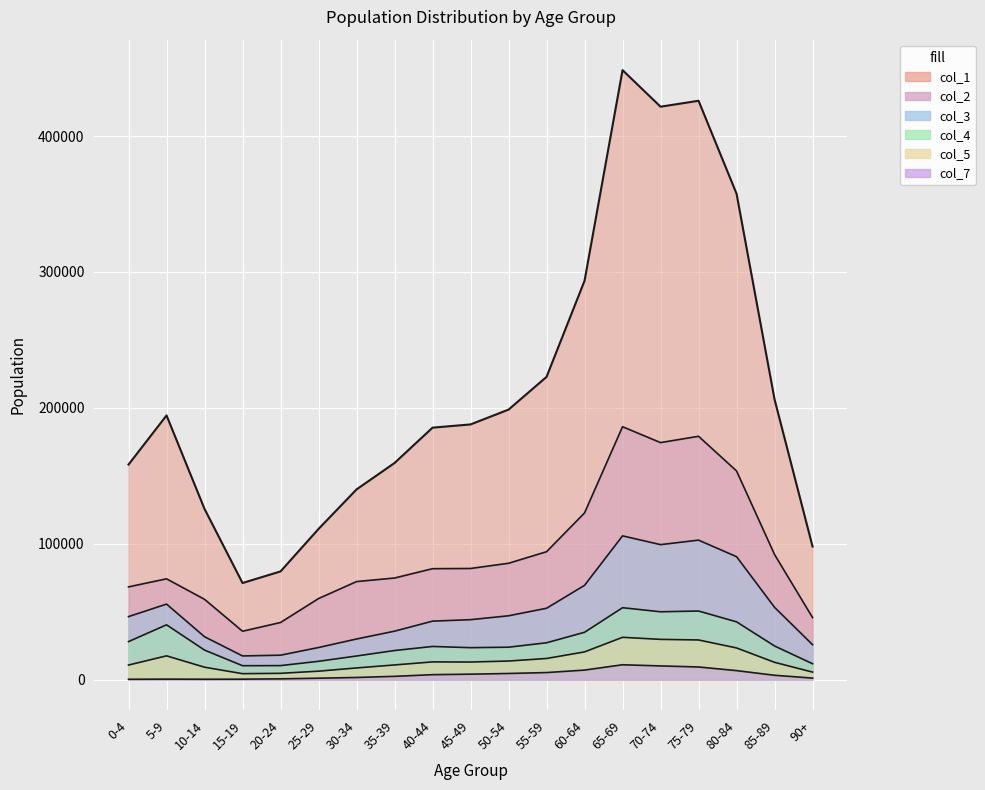

Which label corresponds to the largest value in the chart?

65-69